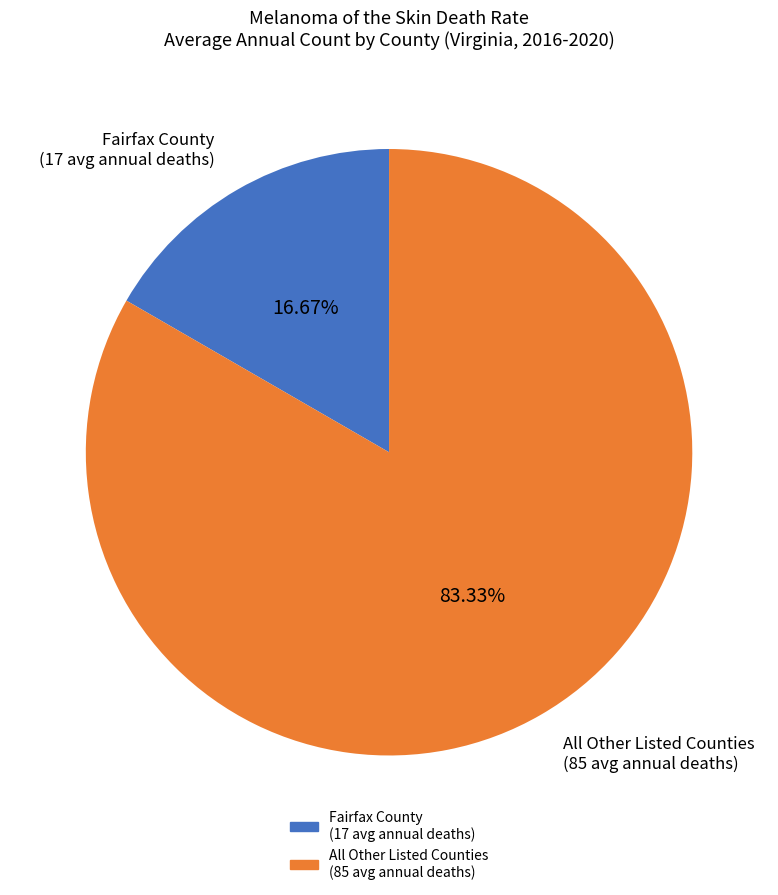

Is there any slice that represents more than half of the pie?

Yes